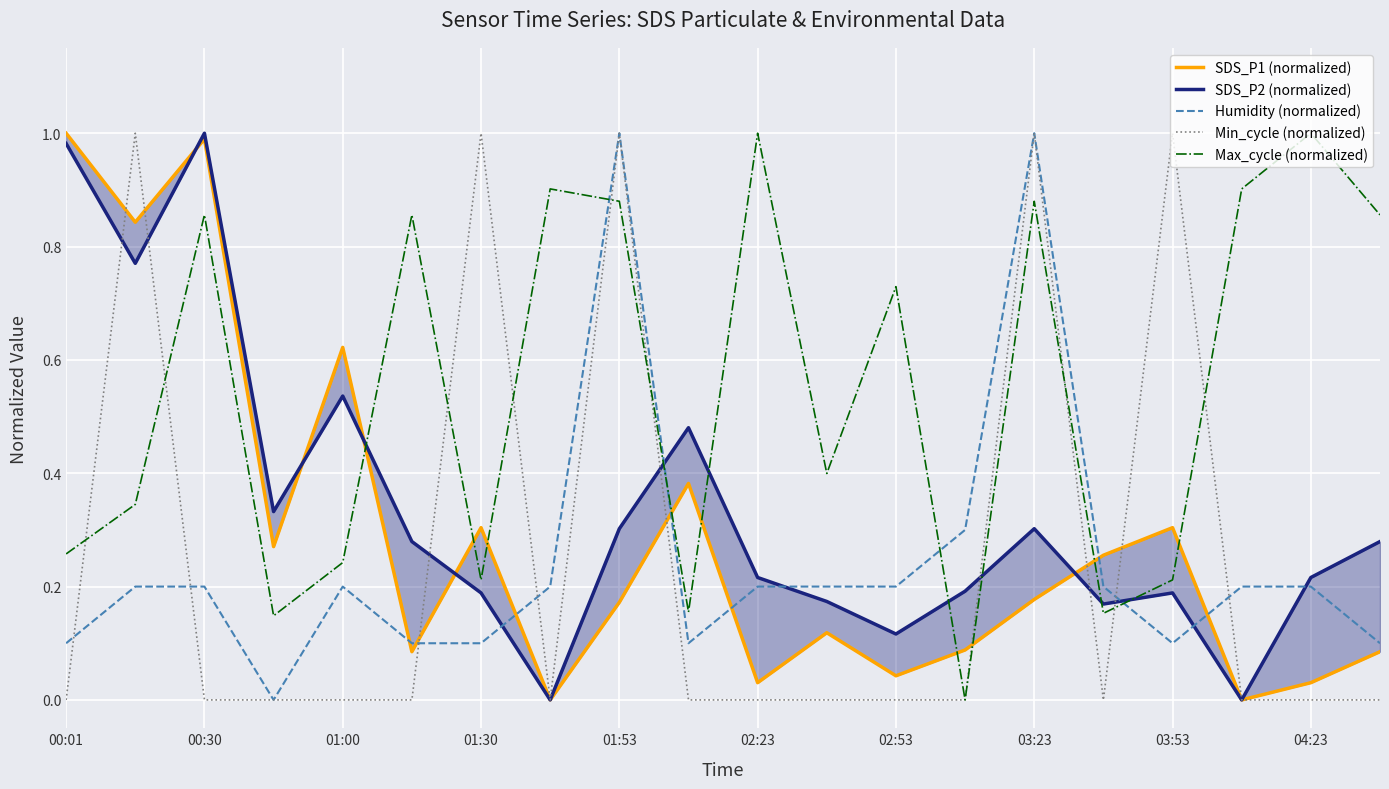

What is the highest value of the Max_cycle (normalized) series?

1.0